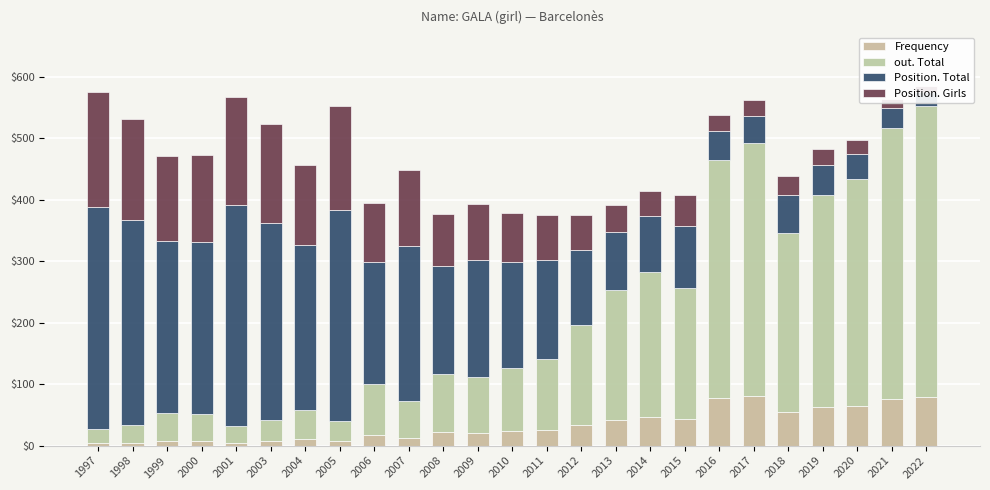

How many data points in Position. Girls are less than 79?

12